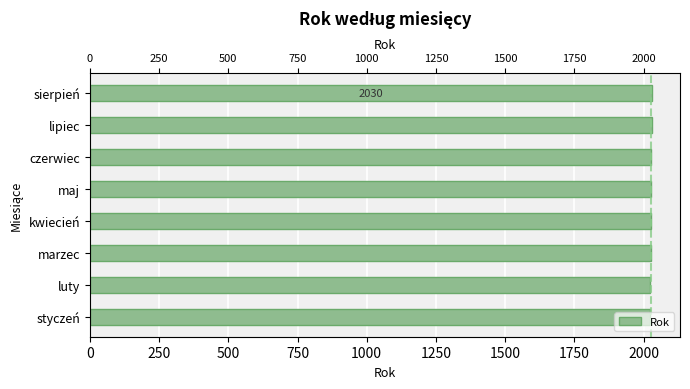

What is the difference between the values at czerwiec and luty?

4